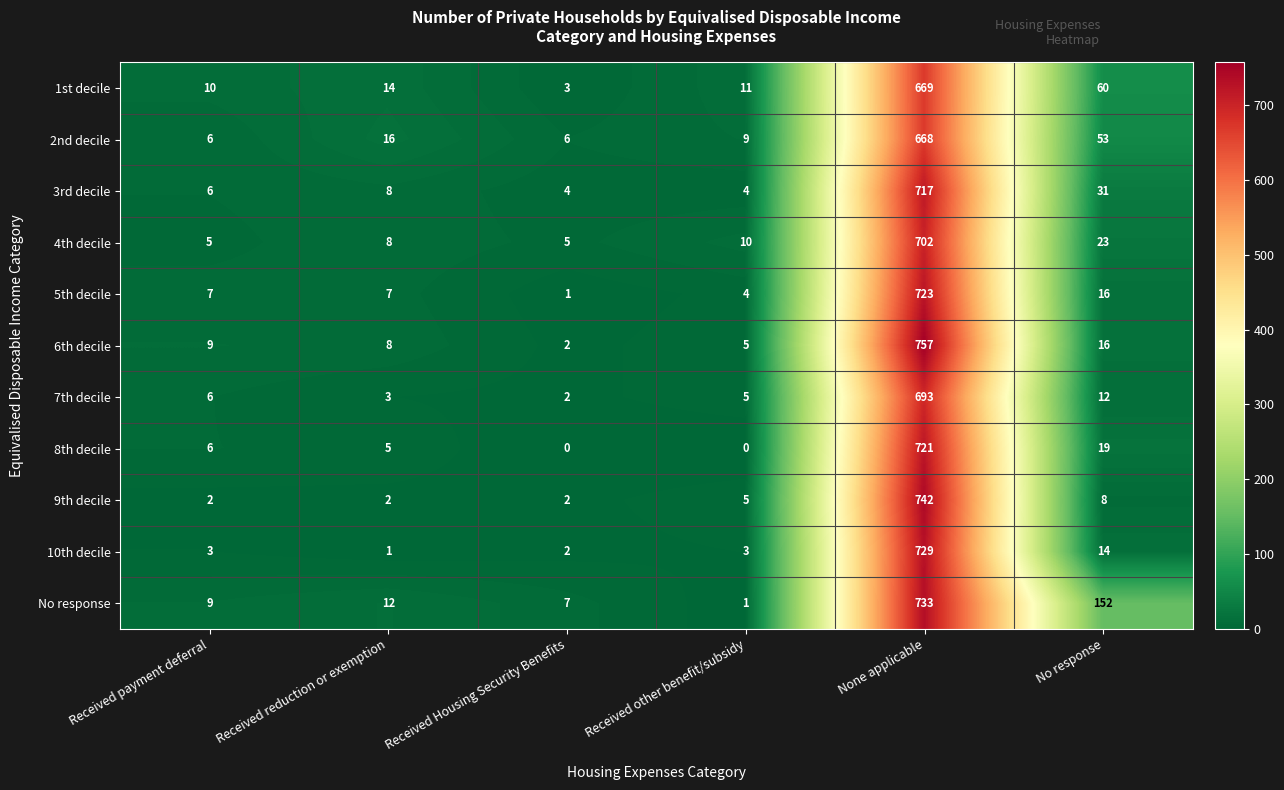

What is the greatest value displayed?

757